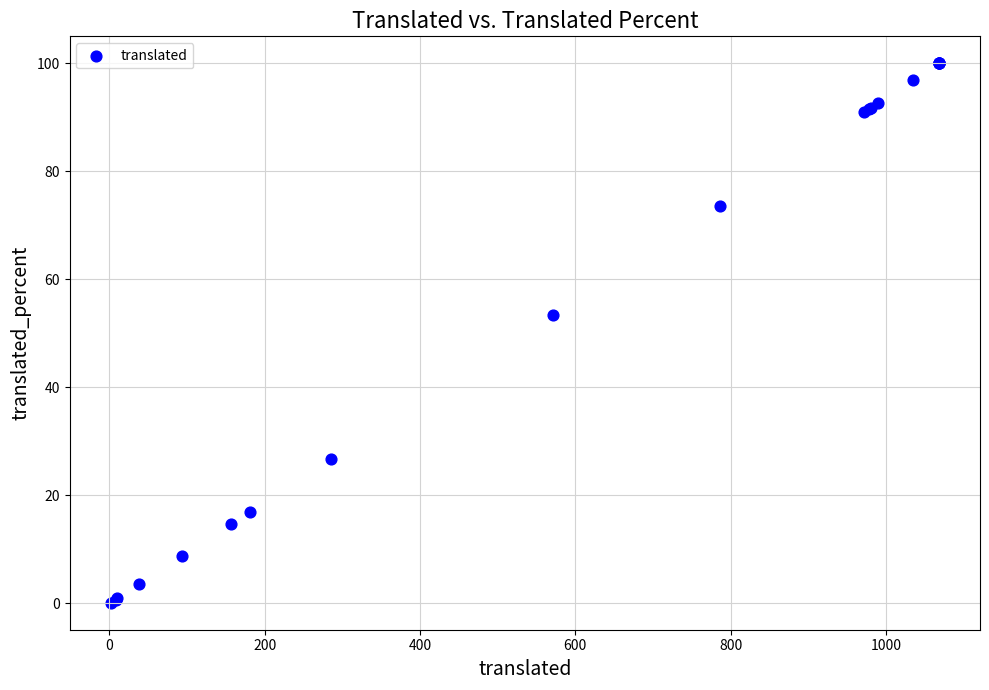

What Y value in the scatter plot is closest to 50?

53.4